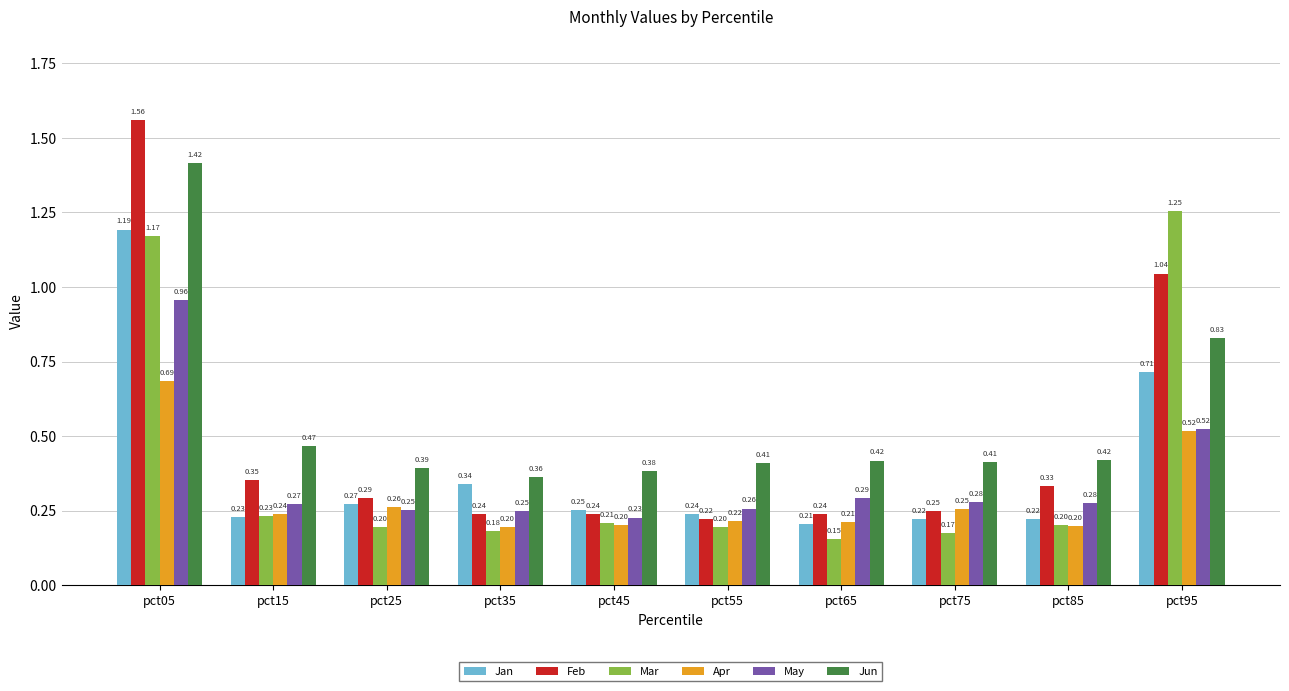

Which series changed the most between pct75 and pct95?

Mar